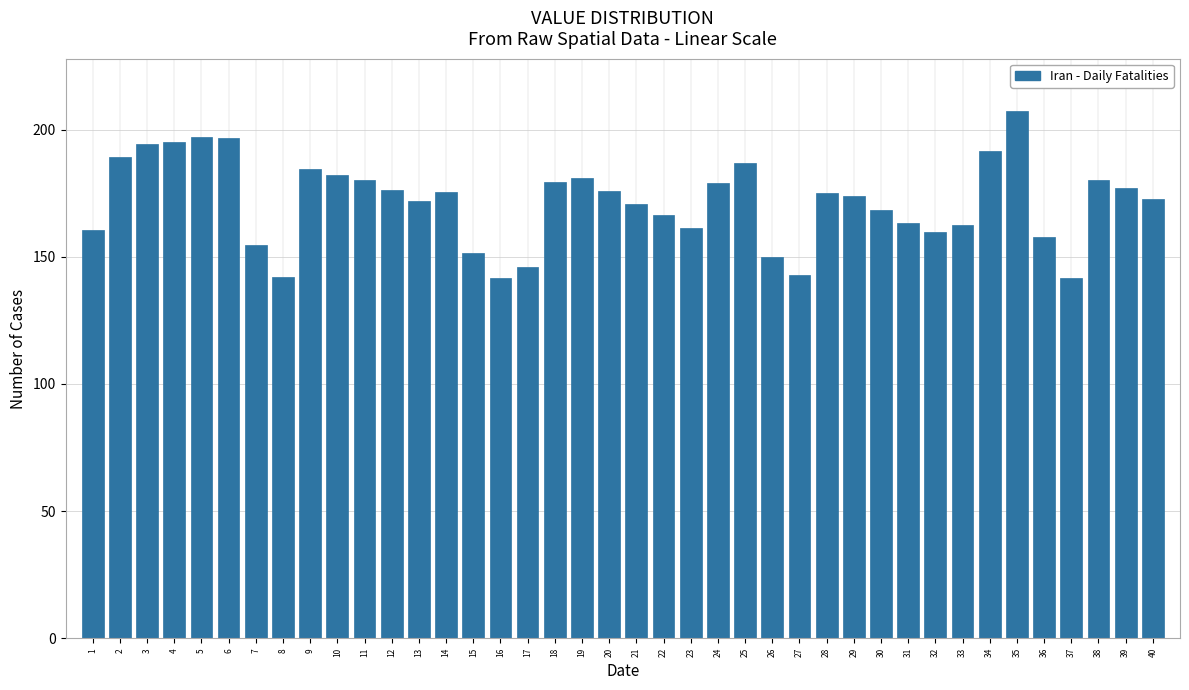

What is the smallest value displayed?

141.6